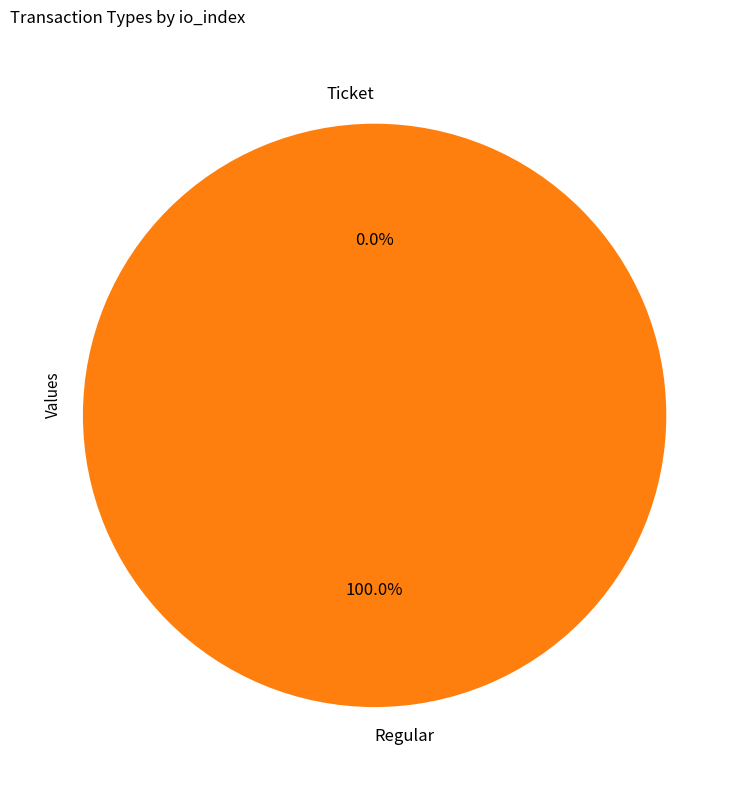

Count the number of slices in the pie.

2